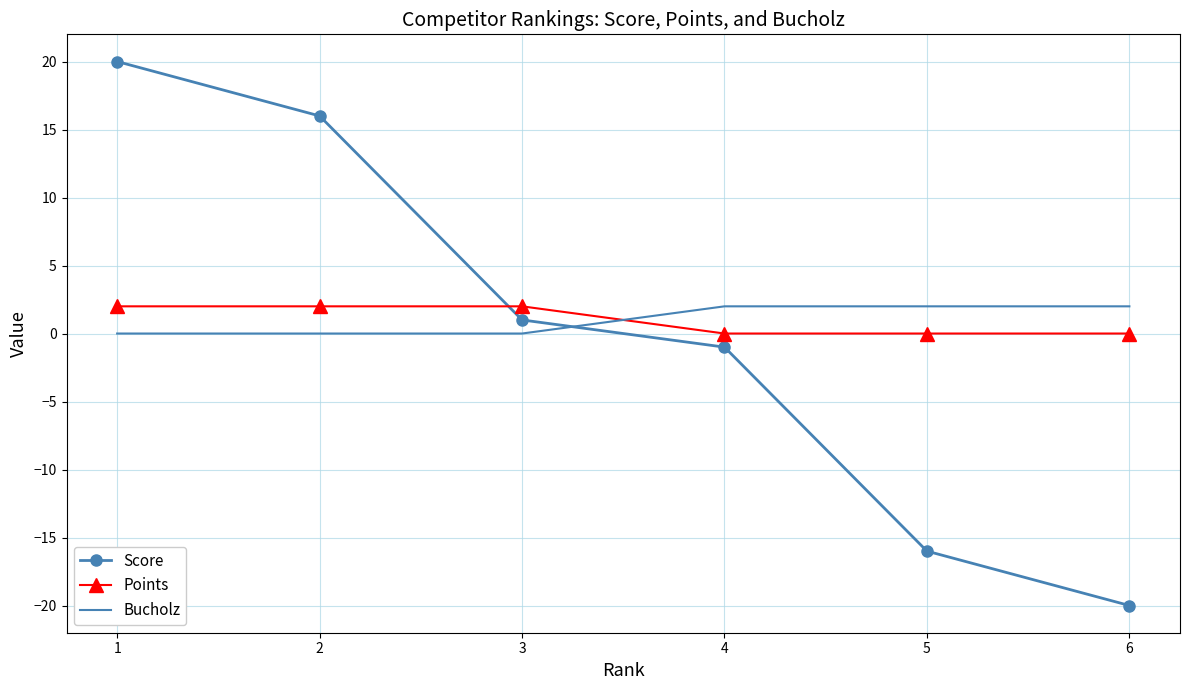

Reading right to left, what are all the values shown in this chart?

Score: 6=-20	5=-16	4=-1	3=1	2=16	1=20
Points: 6=0	5=0	4=0	3=2	2=2	1=2
Bucholz: 6=2	5=2	4=2	3=0	2=0	1=0